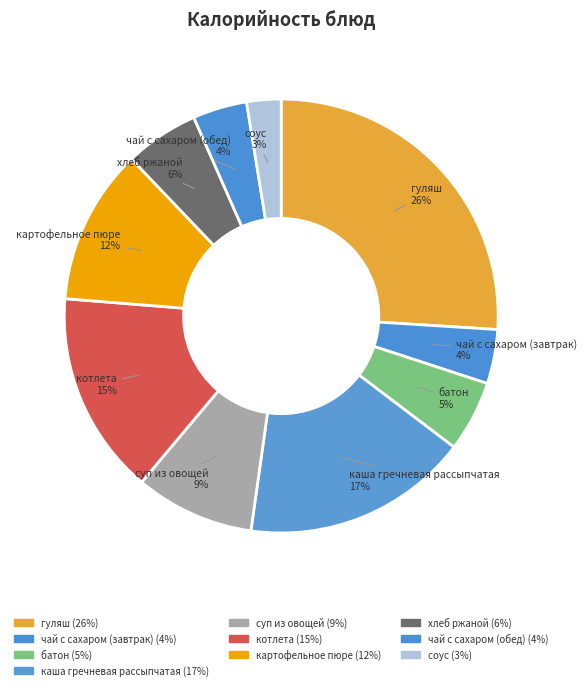

To the nearest percent, what is the average slice percentage?

10%